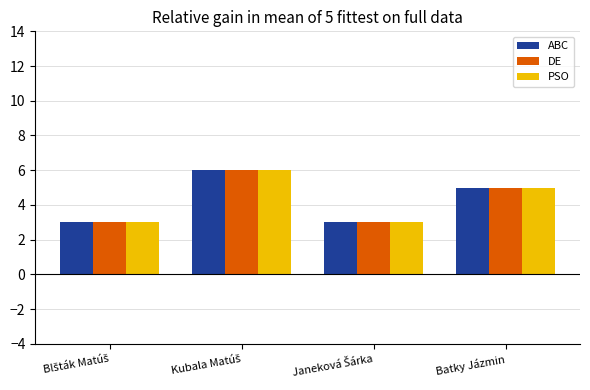

True or false: DE has a value of 8 at Batky Jázmin.

False